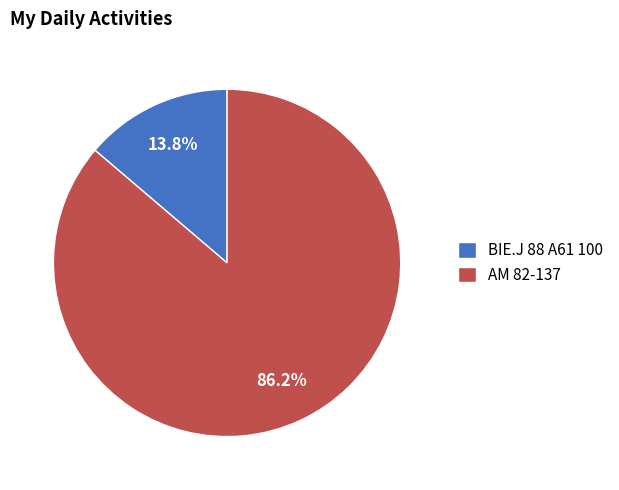

To the nearest percent, what is the difference between the largest and smallest slice percentages?

72%